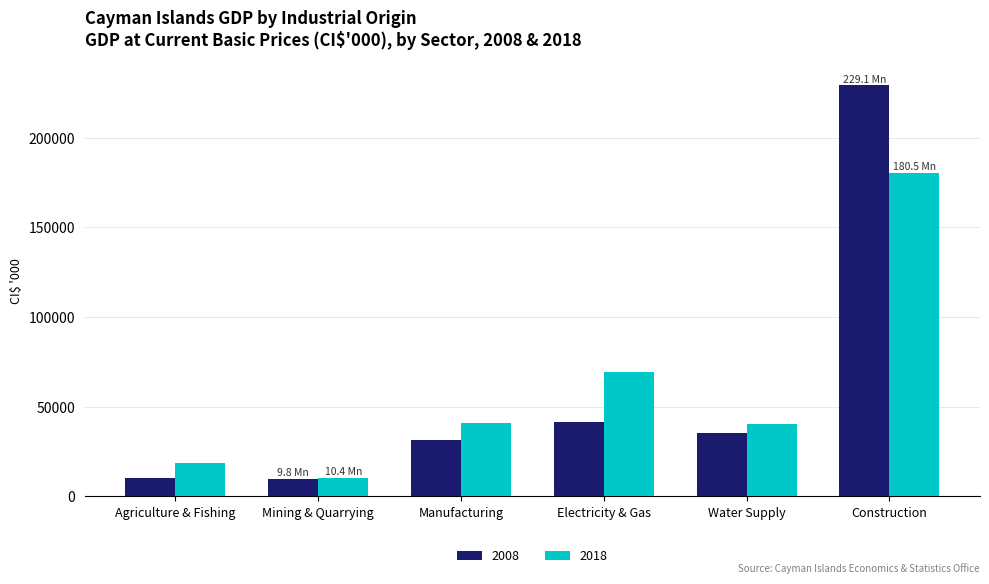

Between Agriculture & Fishing and Construction, which series saw the biggest shift?

2008